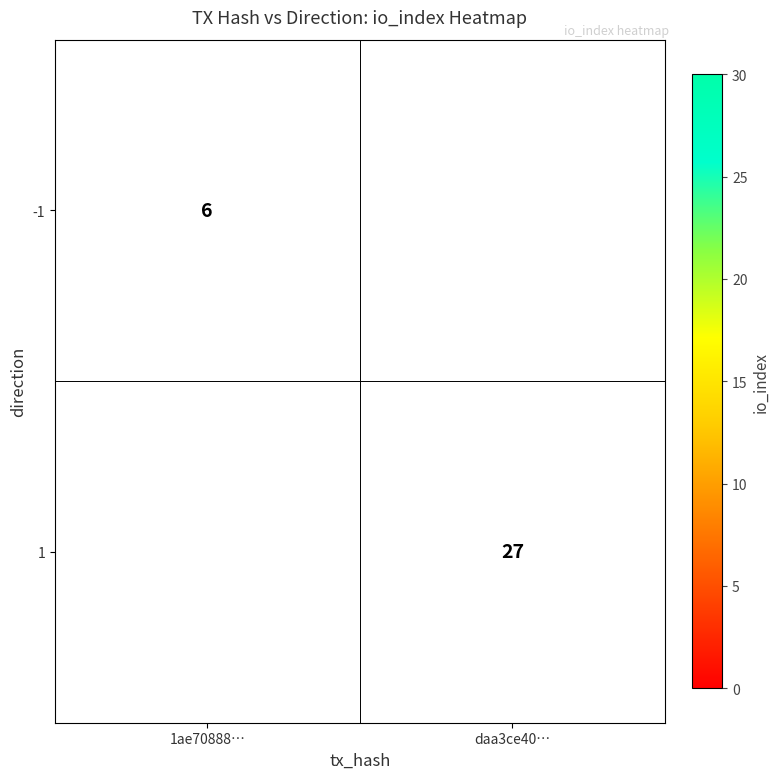

What is the smallest value displayed?

6.0